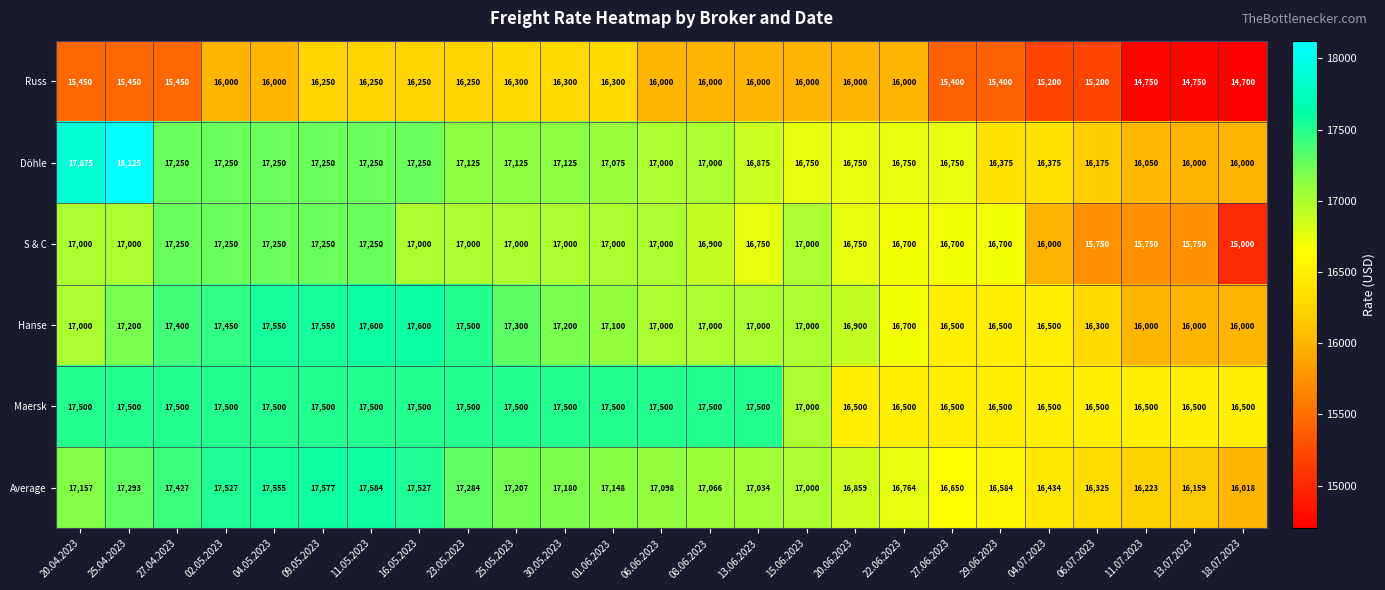

What is the difference between the maximum and minimum values in the Maersk series?

1000